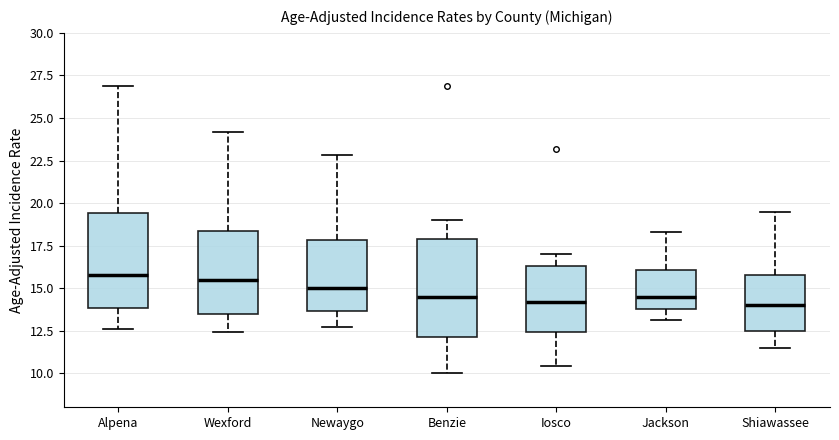

Reading left to right, transcribe this box plot: for each box, give where its median line is, the range the box spans, and where its two whiskers end, as read against the y-axis. The values are not printed on the chart, so give them approximately, as read against the axis.

Alpena: median 16.0, box 14.0 to 19.5, whiskers 12.5 to 27.0
Wexford: median 15.5, box 13.5 to 18.5, whiskers 12.5 to 24.0
Newaygo: median 15.0, box 13.5 to 18.0, whiskers 12.5 to 23.0
Benzie: median 14.5, box 12.0 to 18.0, whiskers 10.0 to 19.0
Iosco: median 14.0, box 12.5 to 16.5, whiskers 10.5 to 17.0
Jackson: median 14.5, box 14.0 to 16.0, whiskers 13.0 to 18.5
Shiawassee: median 14.0, box 12.5 to 16.0, whiskers 11.5 to 19.5